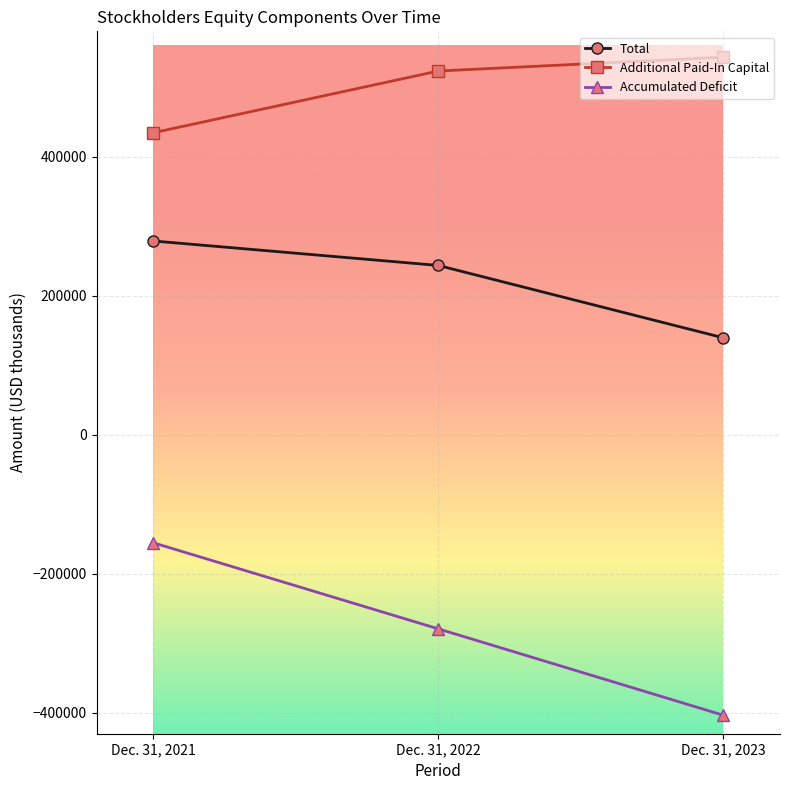

What is the value of the Total point at the 2nd from the left?

243376